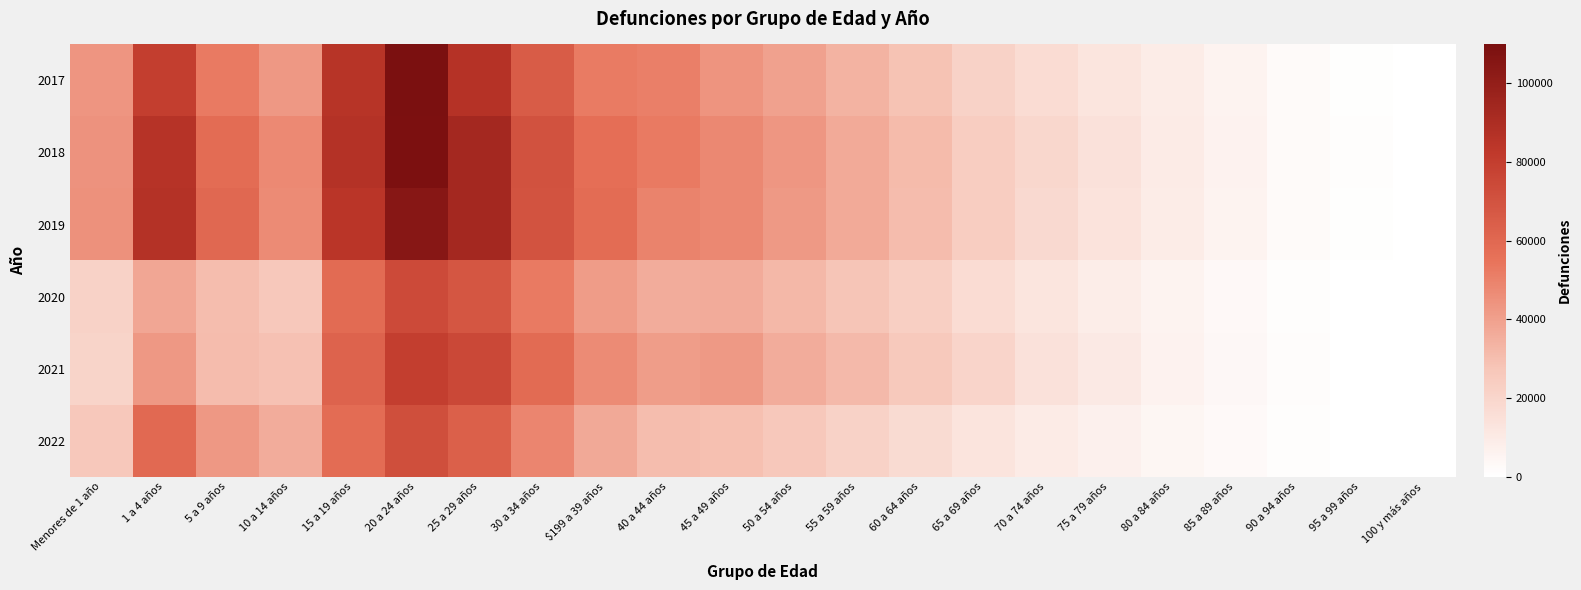

Count the number of data series in this chart.

6